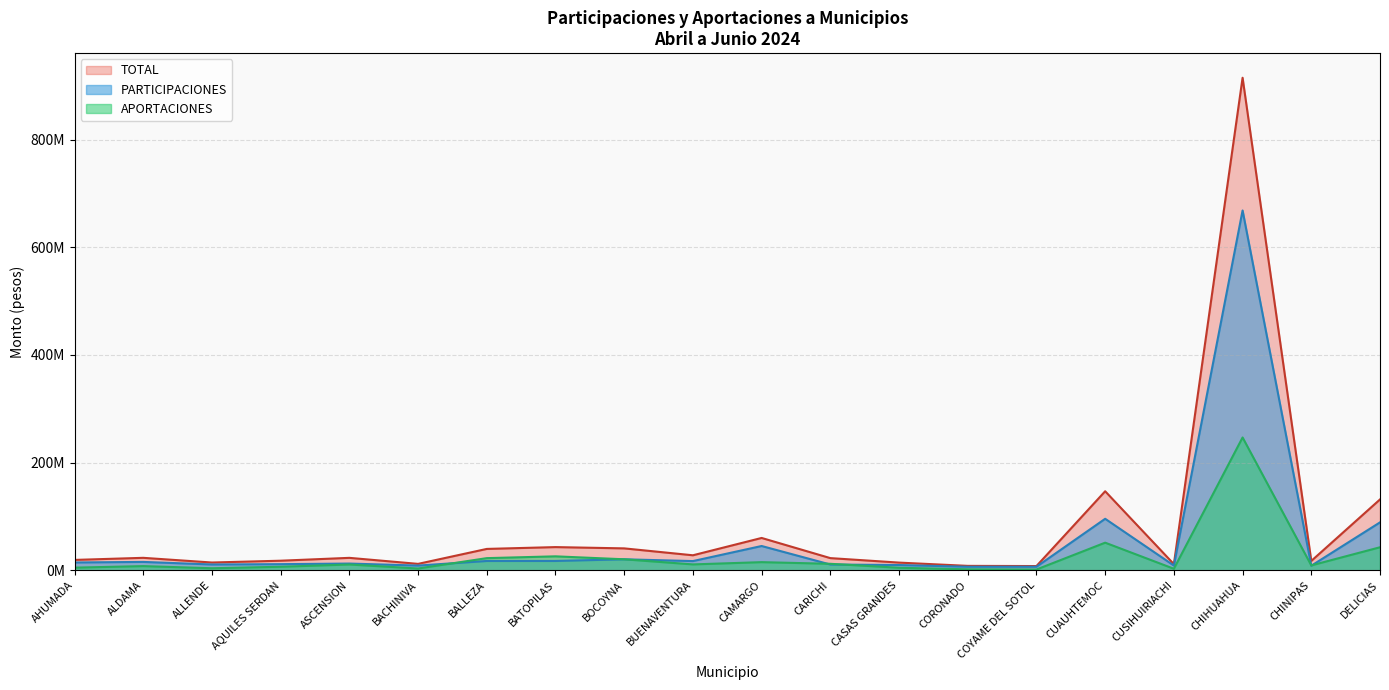

How many series are shown in this chart?

3